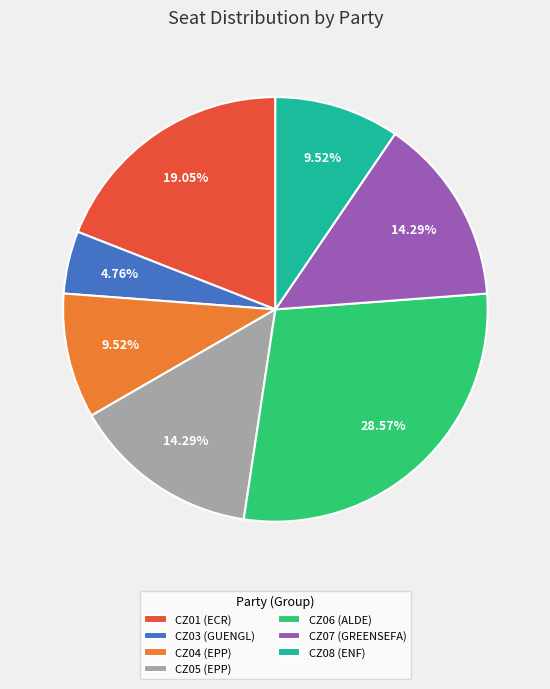

Count the number of slices in the pie.

7